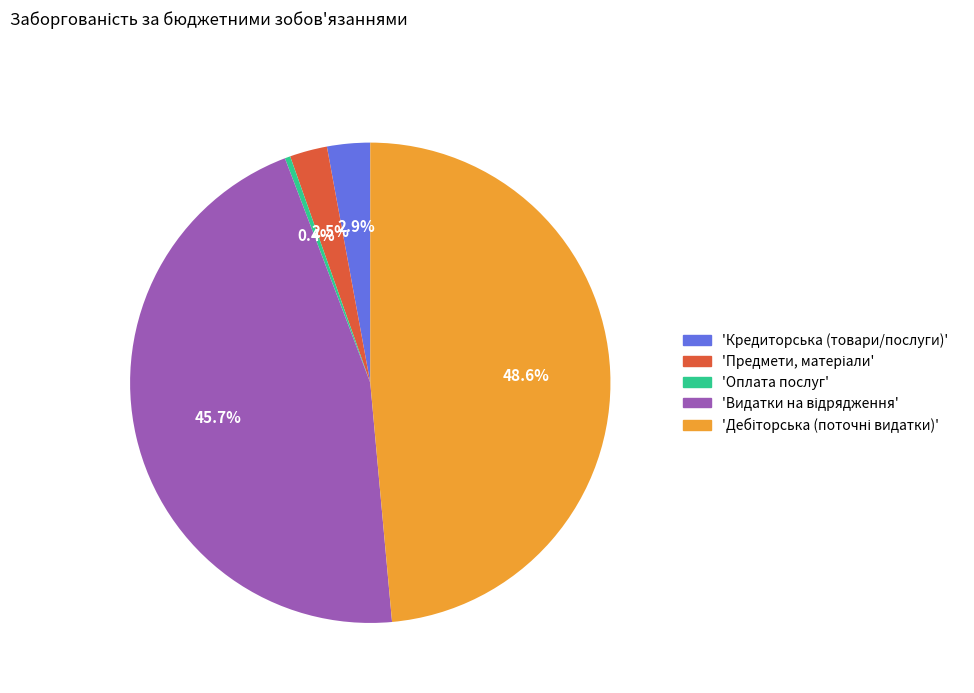

Which category has the smallest portion of the pie?

'Оплата послуг'